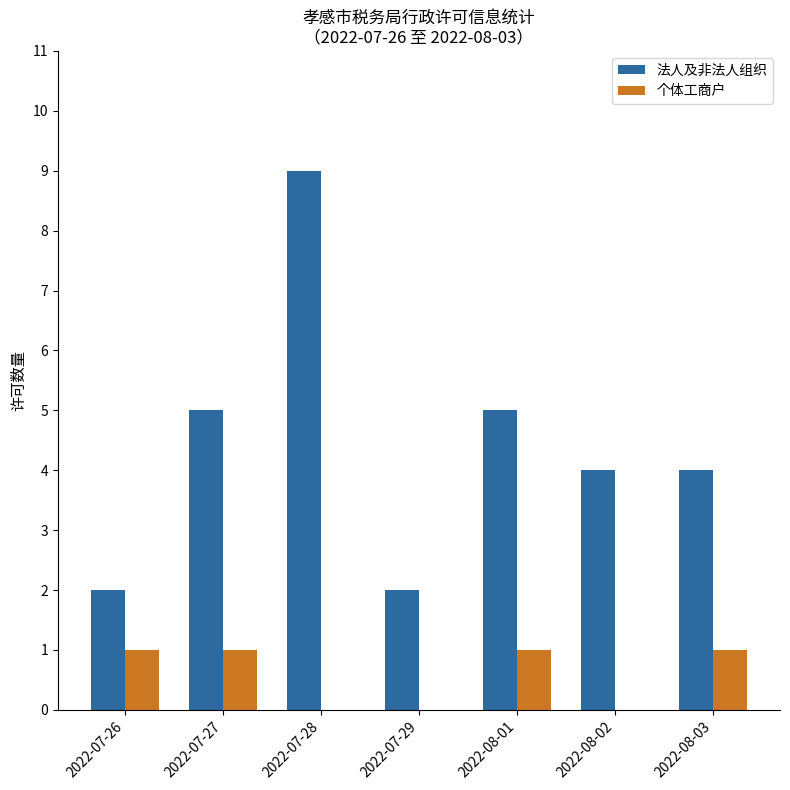

What is the difference between the 法人及非法人组织 values at 2022-08-01 and 2022-07-29?

3